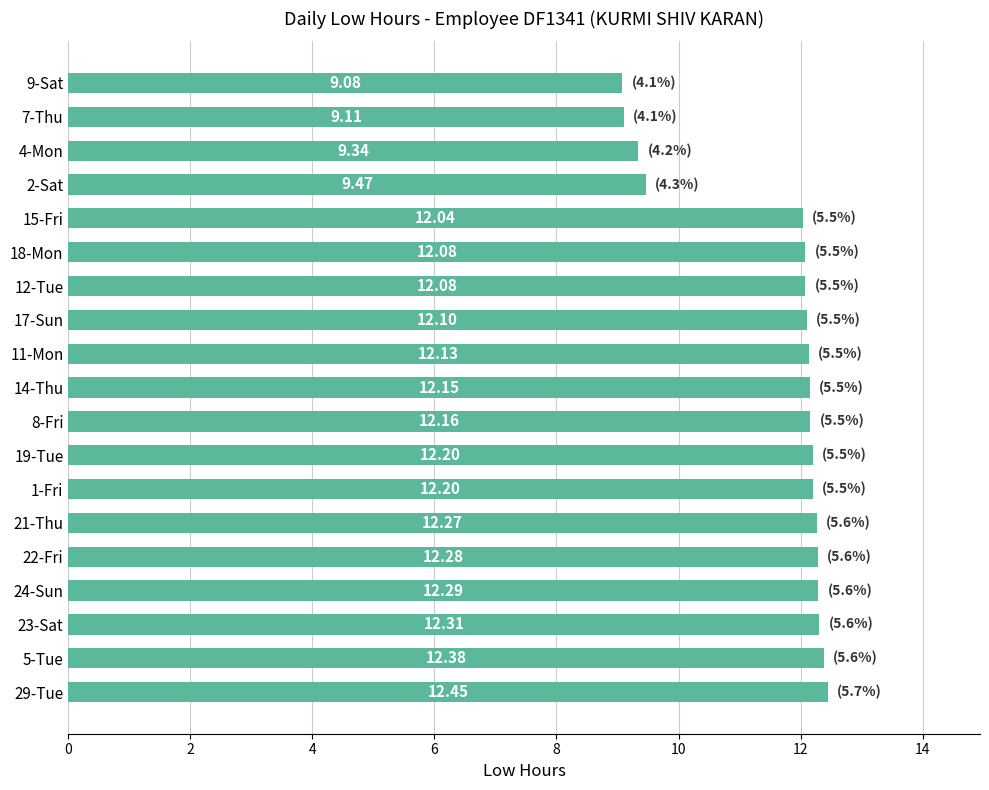

Which has a higher value, 15-Fri or 14-Thu?

14-Thu